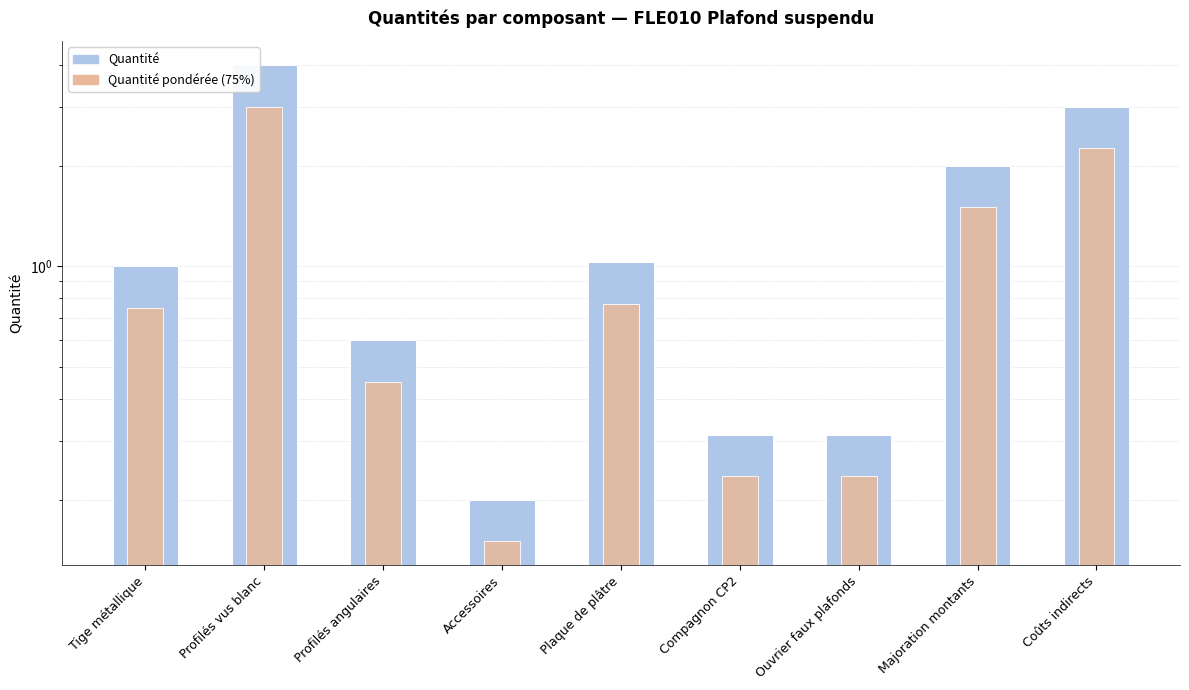

Rank the series by their maximum value, from highest to lowest.

Quantité, Quantité pondérée (75%)